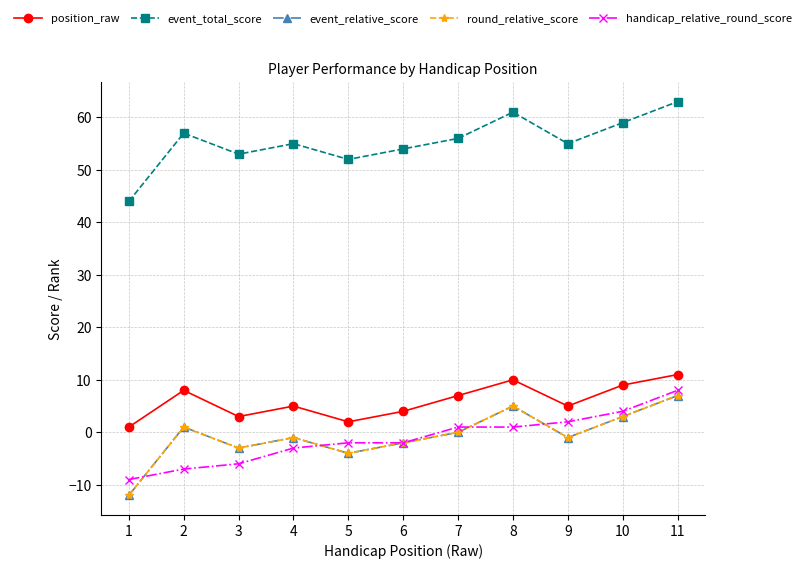

Does the chart have visible grid lines?

Yes